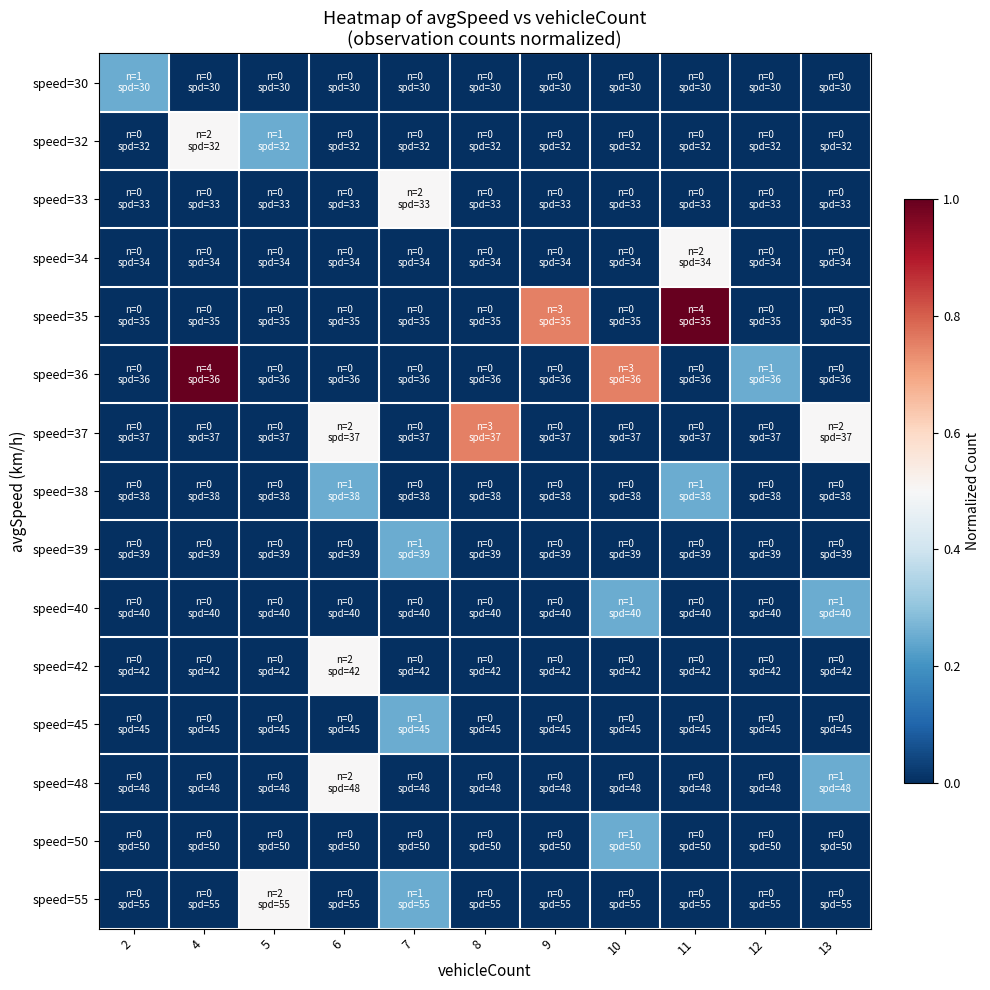

Reading right to left, what are all the values shown in this chart?

speed=30: 13=0.0	12=0.0	11=0.0	10=0.0	9=0.0	8=0.0	7=0.0	6=0.0	5=0.0	4=0.0	2=0.2
speed=32: 13=0.0	12=0.0	11=0.0	10=0.0	9=0.0	8=0.0	7=0.0	6=0.0	5=0.2	4=0.5	2=0.0
speed=33: 13=0.0	12=0.0	11=0.0	10=0.0	9=0.0	8=0.0	7=0.5	6=0.0	5=0.0	4=0.0	2=0.0
speed=34: 13=0.0	12=0.0	11=0.5	10=0.0	9=0.0	8=0.0	7=0.0	6=0.0	5=0.0	4=0.0	2=0.0
speed=35: 13=0.0	12=0.0	11=1.0	10=0.0	9=0.8	8=0.0	7=0.0	6=0.0	5=0.0	4=0.0	2=0.0
speed=36: 13=0.0	12=0.2	11=0.0	10=0.8	9=0.0	8=0.0	7=0.0	6=0.0	5=0.0	4=1.0	2=0.0
speed=37: 13=0.5	12=0.0	11=0.0	10=0.0	9=0.0	8=0.8	7=0.0	6=0.5	5=0.0	4=0.0	2=0.0
speed=38: 13=0.0	12=0.0	11=0.2	10=0.0	9=0.0	8=0.0	7=0.0	6=0.2	5=0.0	4=0.0	2=0.0
speed=39: 13=0.0	12=0.0	11=0.0	10=0.0	9=0.0	8=0.0	7=0.2	6=0.0	5=0.0	4=0.0	2=0.0
speed=40: 13=0.2	12=0.0	11=0.0	10=0.2	9=0.0	8=0.0	7=0.0	6=0.0	5=0.0	4=0.0	2=0.0
speed=42: 13=0.0	12=0.0	11=0.0	10=0.0	9=0.0	8=0.0	7=0.0	6=0.5	5=0.0	4=0.0	2=0.0
speed=45: 13=0.0	12=0.0	11=0.0	10=0.0	9=0.0	8=0.0	7=0.2	6=0.0	5=0.0	4=0.0	2=0.0
speed=48: 13=0.2	12=0.0	11=0.0	10=0.0	9=0.0	8=0.0	7=0.0	6=0.5	5=0.0	4=0.0	2=0.0
speed=50: 13=0.0	12=0.0	11=0.0	10=0.2	9=0.0	8=0.0	7=0.0	6=0.0	5=0.0	4=0.0	2=0.0
speed=55: 13=0.0	12=0.0	11=0.0	10=0.0	9=0.0	8=0.0	7=0.2	6=0.0	5=0.5	4=0.0	2=0.0